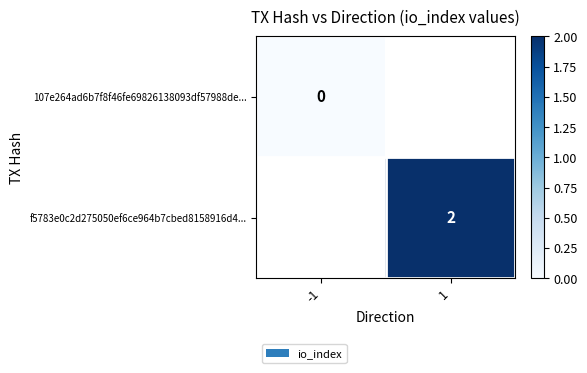

Is the value of f5783e0c2d275050ef6ce964b7cbed8158916d4... at 1 greater than the value of 107e264ad6b7f8f46fe69826138093df57988de... at -1?

Yes